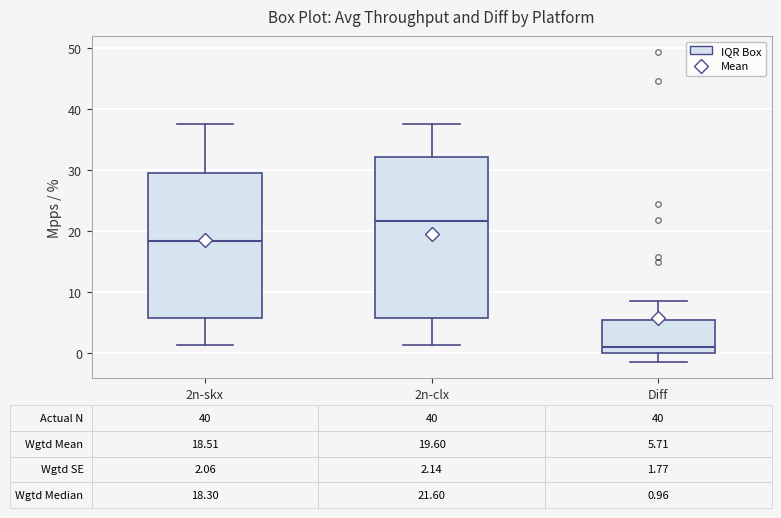

Which box's median line is the lowest?

Diff